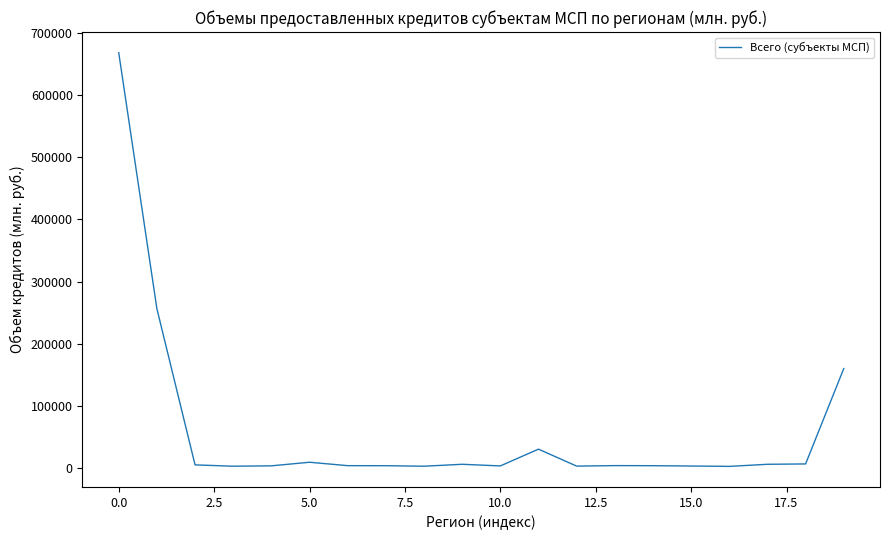

What is the greatest value displayed?

668305